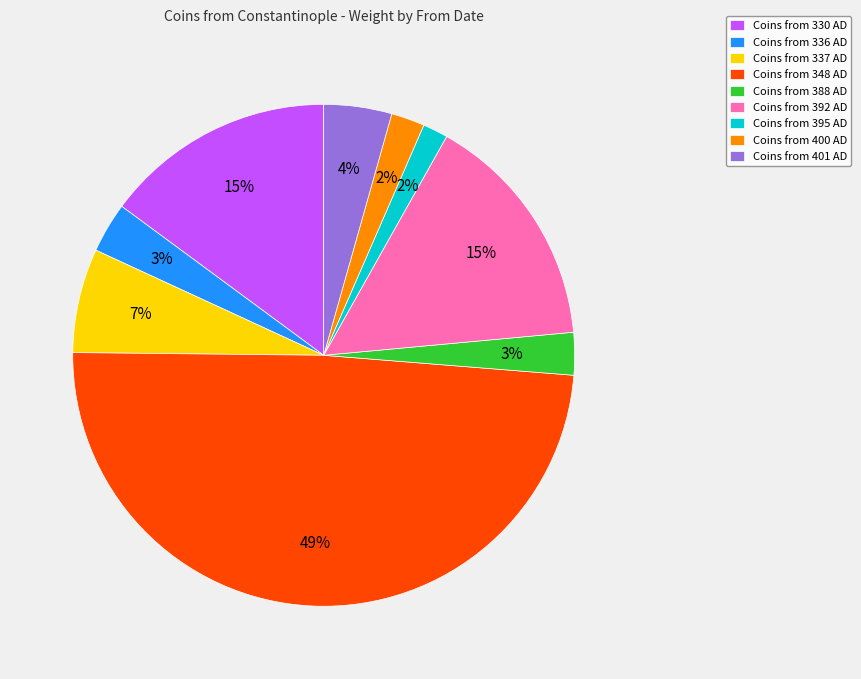

Combined, do Coins from 388 AD and Coins from 401 AD account for over 50%?

No